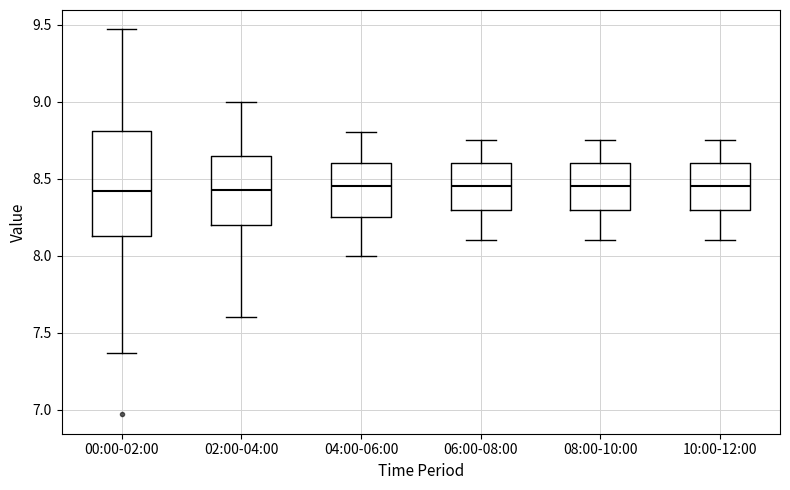

Where is the lower edge of the box for 00:00-02:00 on the y-axis? The values are not printed on the chart, so give them approximately, as read against the axis.

8.15